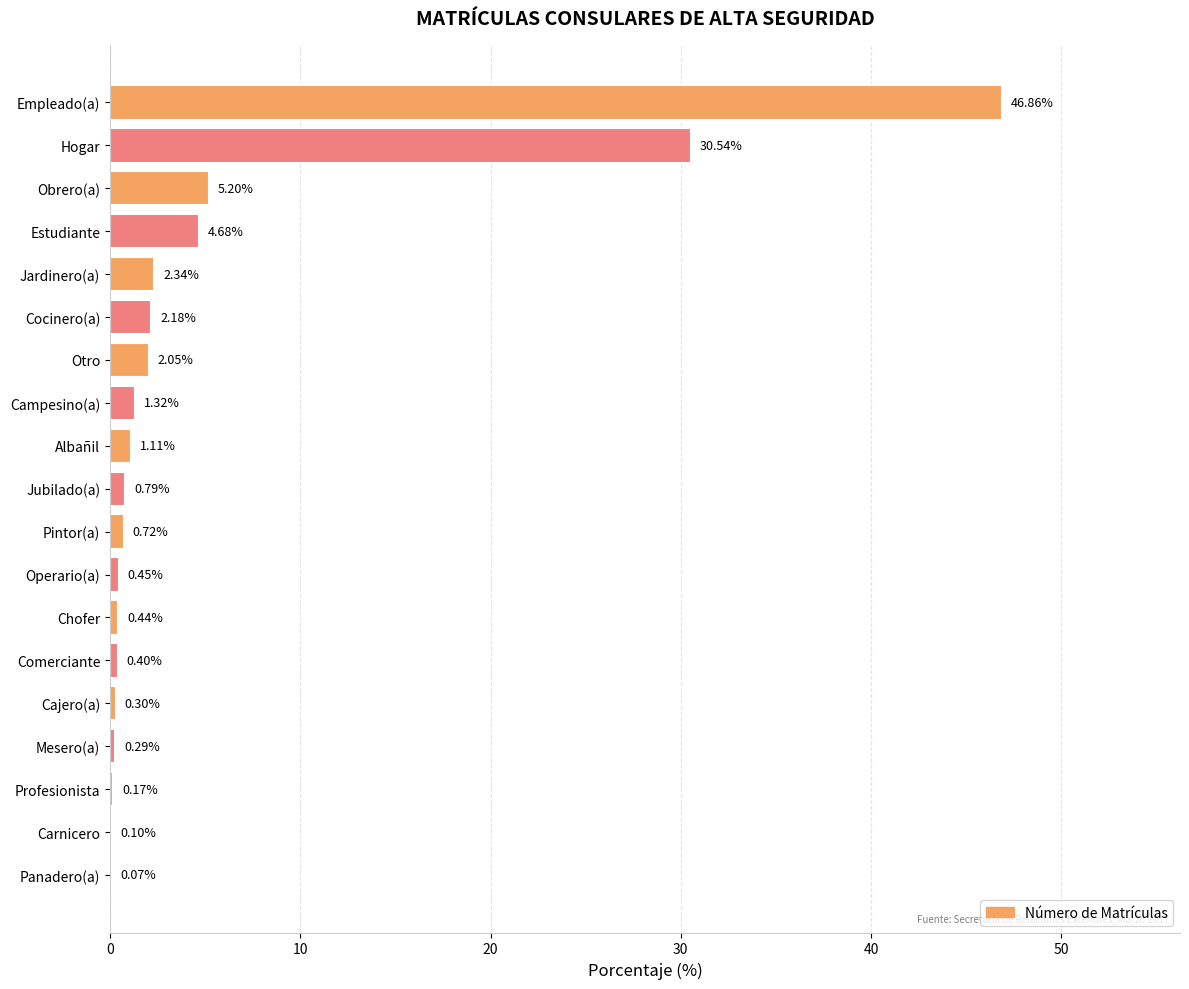

At which label is the value closest to 23?

Hogar